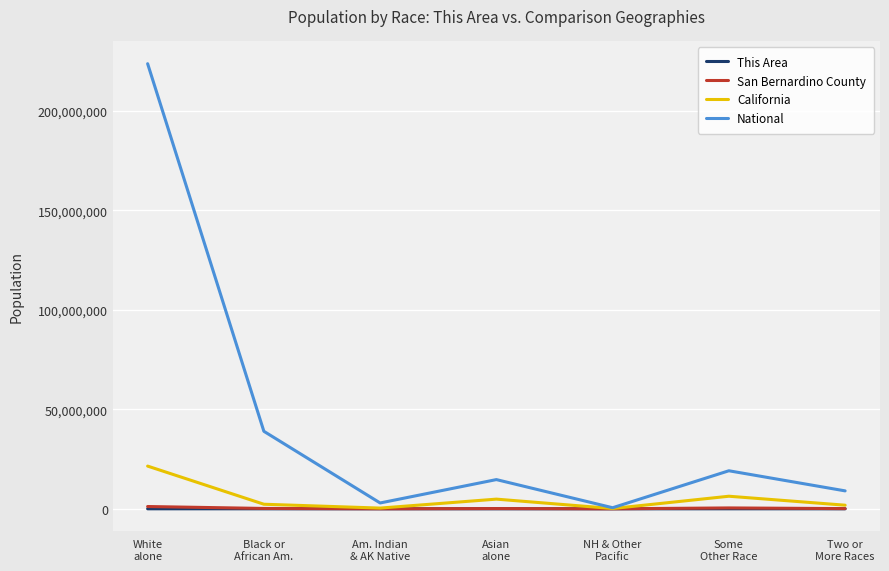

Where does the National series first go above 14674252?

White
alone